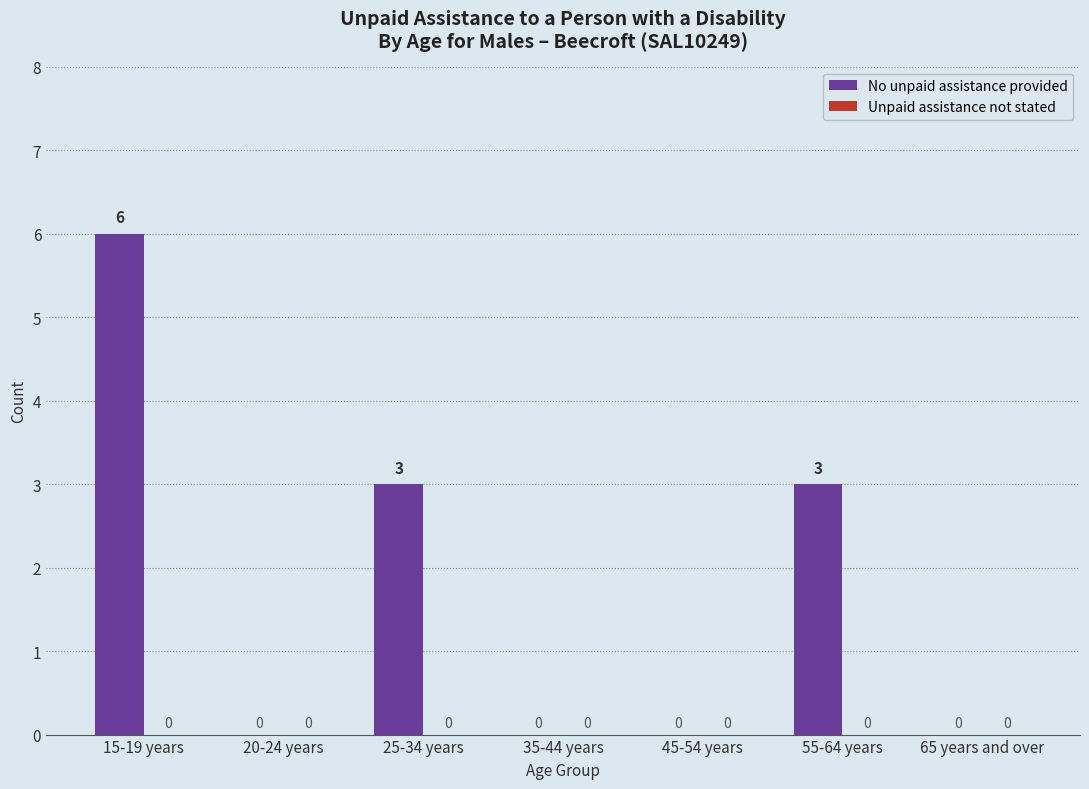

Is it true that the value at 35-44 years is -2?

False